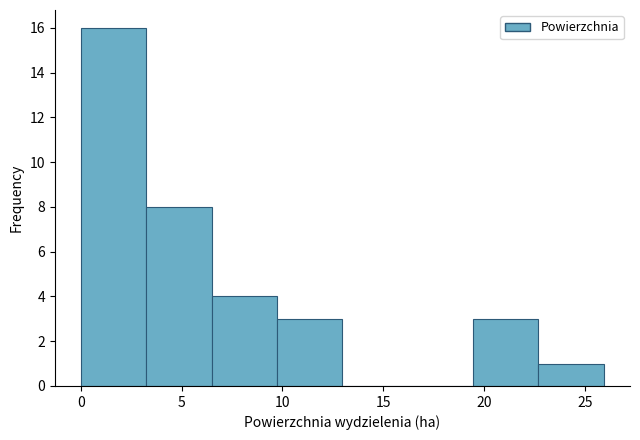

How tall is the bar that spans 9.5 to 13.0 on the x-axis? Neither the bar edges nor the heights are printed on the chart, so give them approximately, as read against the axes.

3